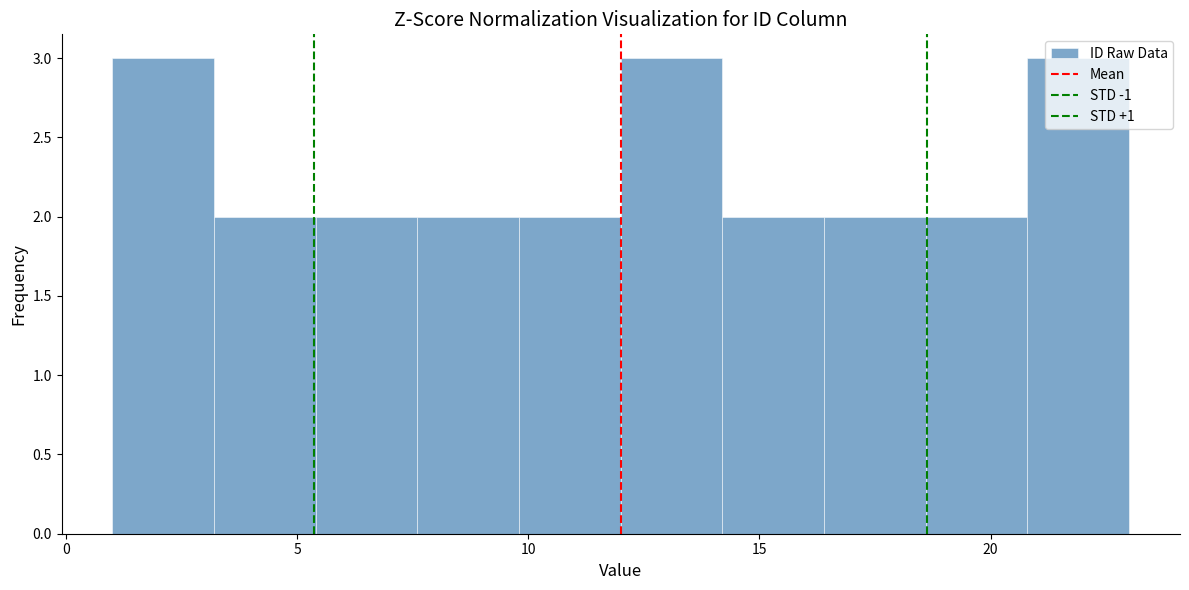

Reading left to right, list every bar in this chart as the range it spans on the x-axis followed by its height. Neither the bar edges nor the heights are printed on the chart, so give them approximately, as read against the axes.

1.0 to 3.2: 3
3.2 to 5.4: 2
5.4 to 7.6: 2
7.6 to 9.8: 2
9.8 to 12.0: 2
12.0 to 14.2: 3
14.2 to 16.4: 2
16.4 to 18.6: 2
18.6 to 20.8: 2
20.8 to 23.0: 3